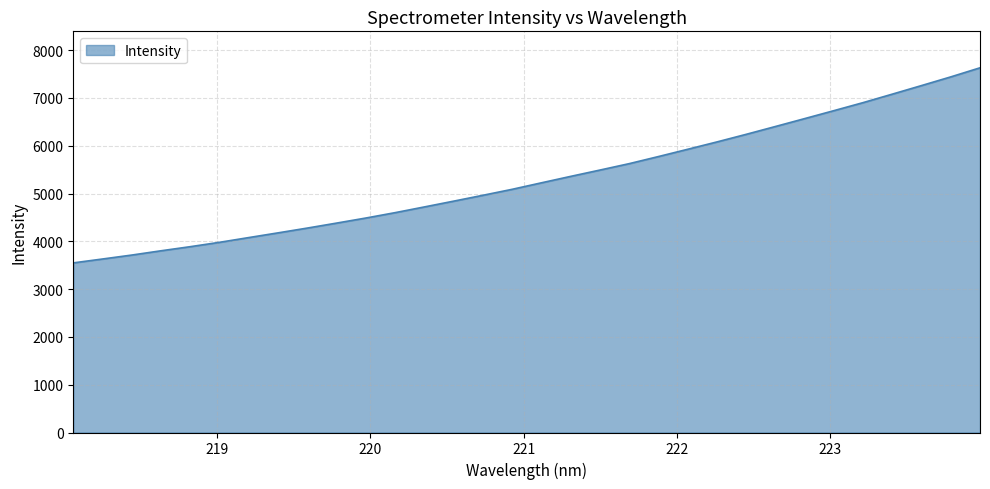

What is the difference between the maximum and minimum values?

4081.9